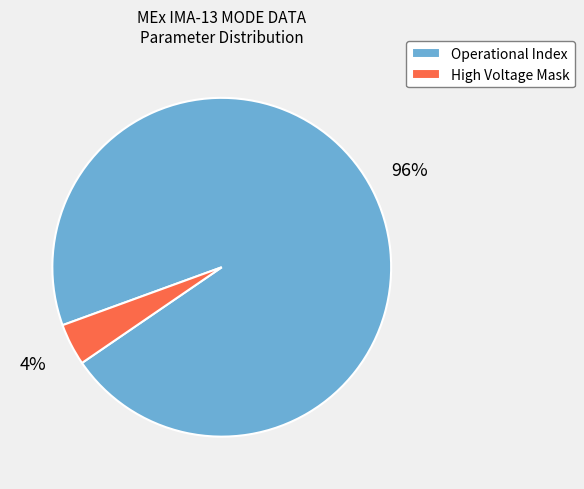

To the nearest percent, what is the average slice percentage?

50%